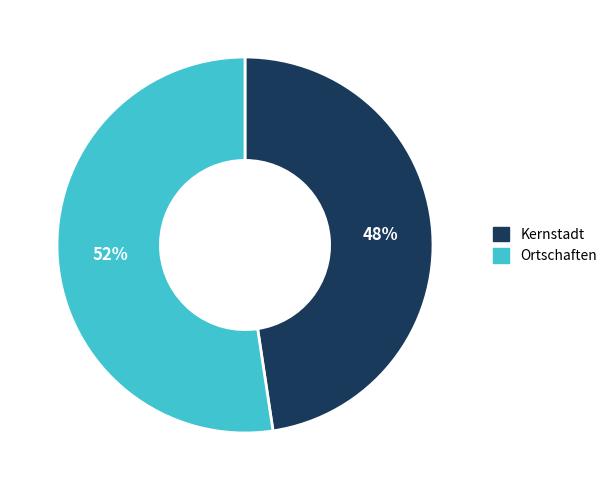

Which category accounts for the majority?

Ortschaften